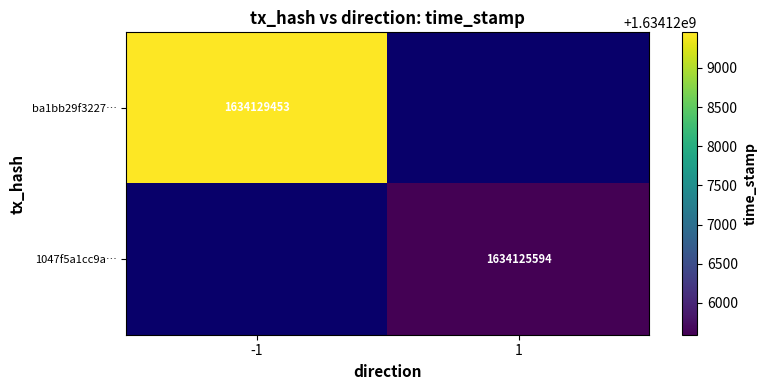

The value of 1047f5a1cc9a… at 1 is 540622442. True or false?

False